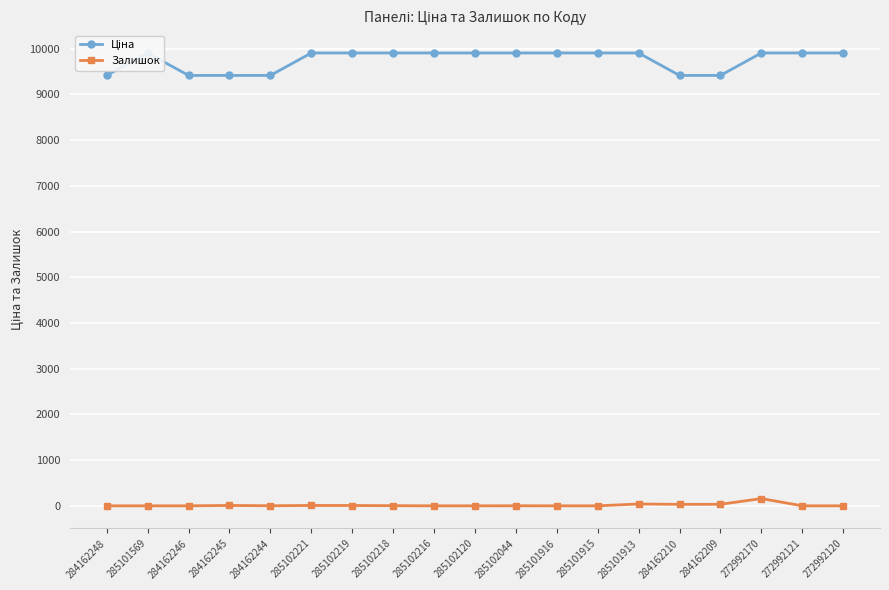

At which category is the sum across all series the highest?

272992170